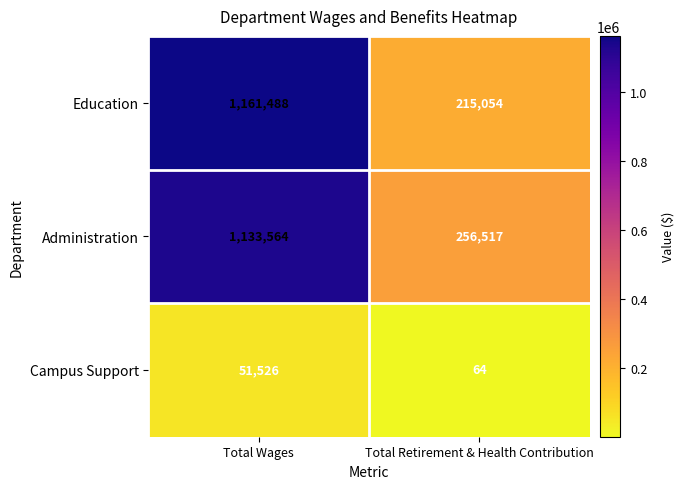

Which label corresponds to the largest value in the chart?

Total Wages